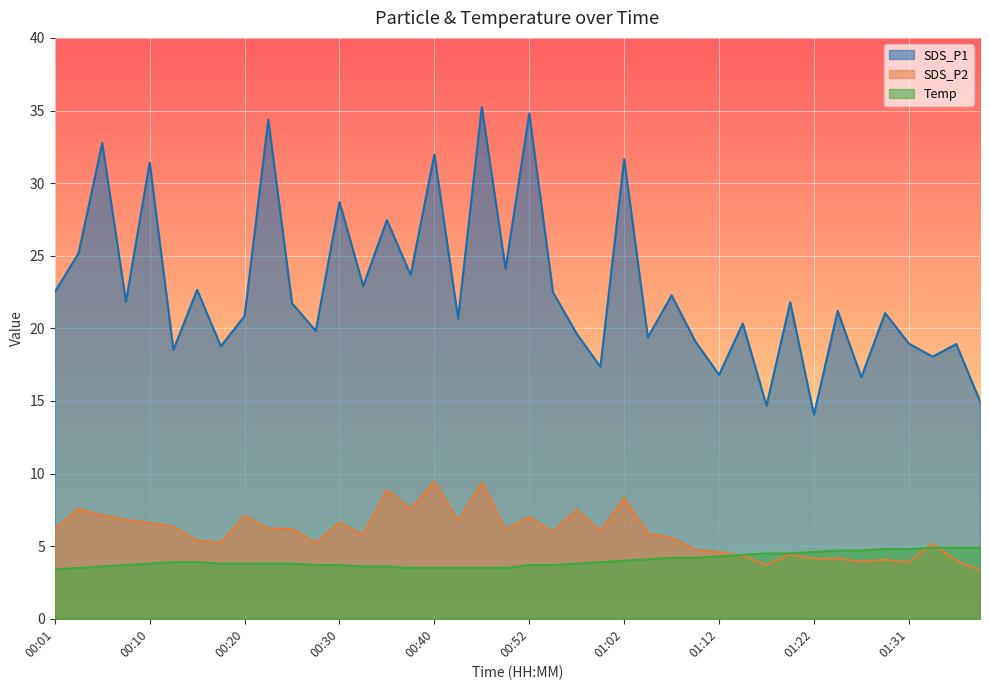

Where is SDS_P2 nearest to the value 6?

00:55